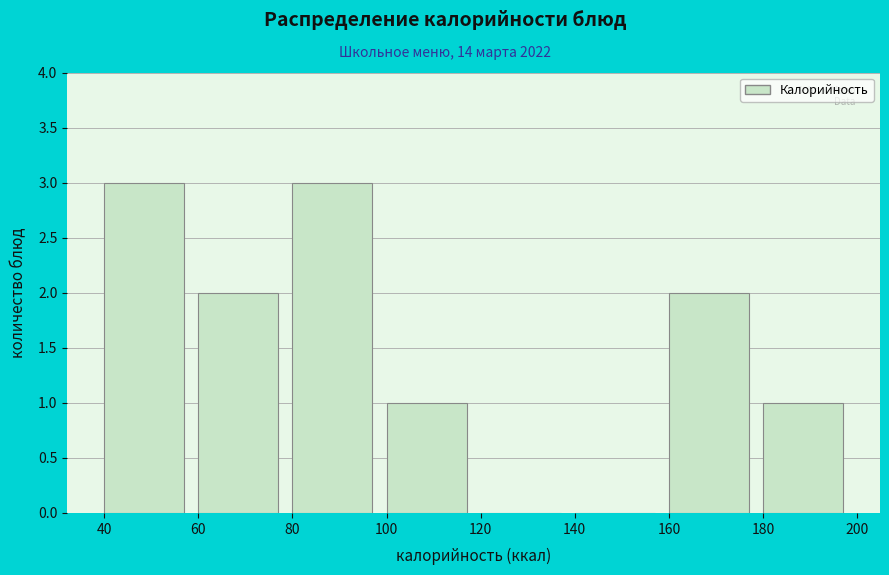

Reading left to right, list every bar in this chart as the range it spans on the x-axis followed by its height. The values are not printed on the chart, so give them approximately, as read against the axis.

40 to 60: 3
60 to 80: 2
80 to 100: 3
100 to 120: 1
120 to 140: 0
140 to 160: 0
160 to 180: 2
180 to 200: 1